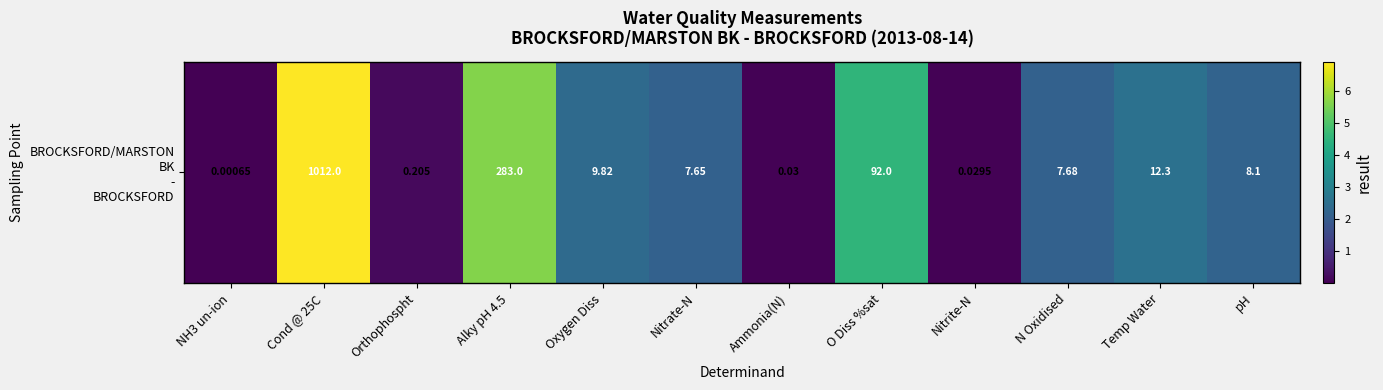

The value at N Oxidised is 2.2. True or false?

True